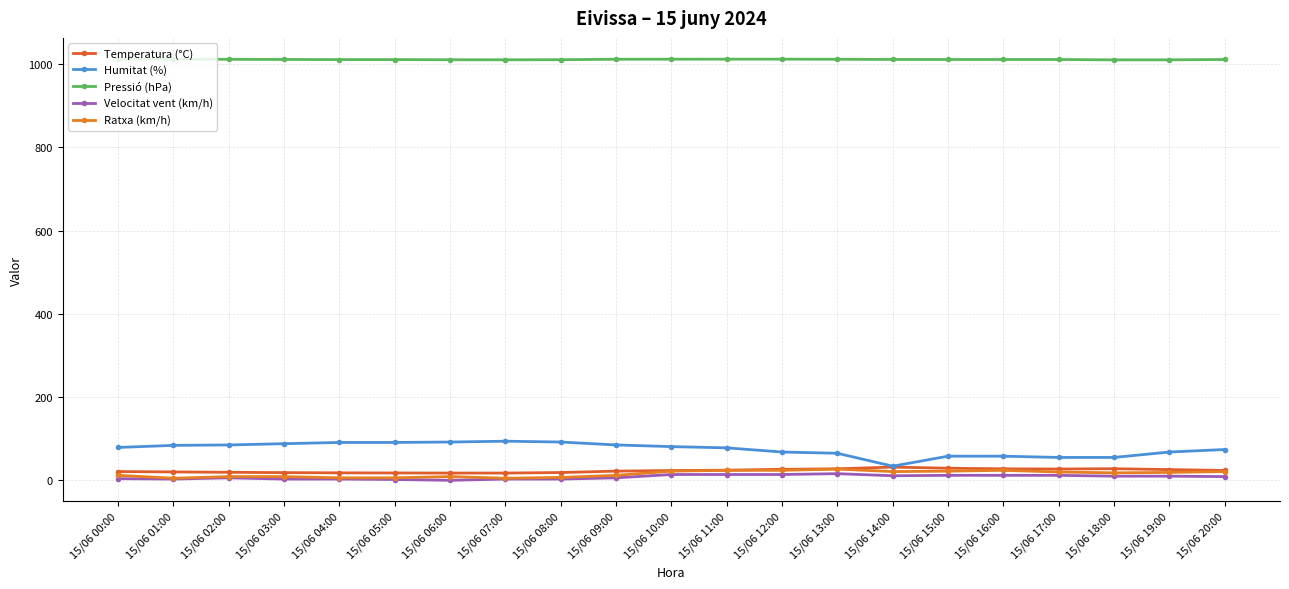

Which series has the widest spread of values?

Humitat (%)